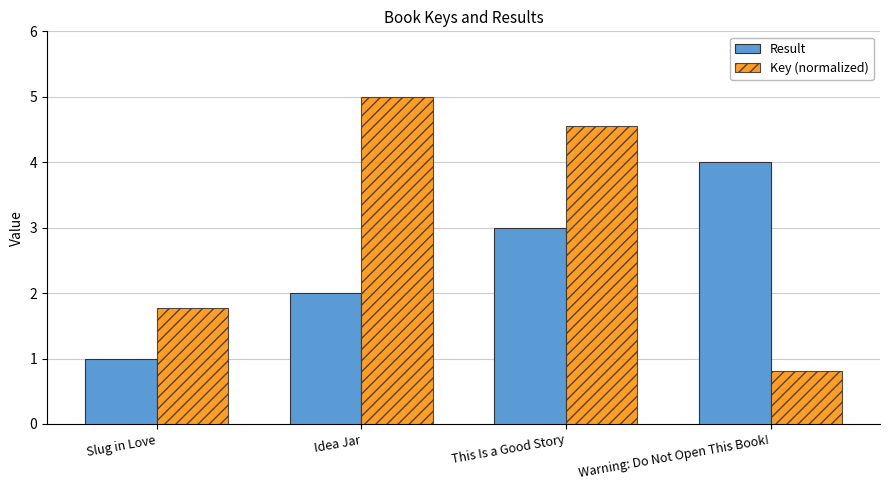

What is the difference between the Result values at Warning: Do Not Open This Book! and Slug in Love?

3.0